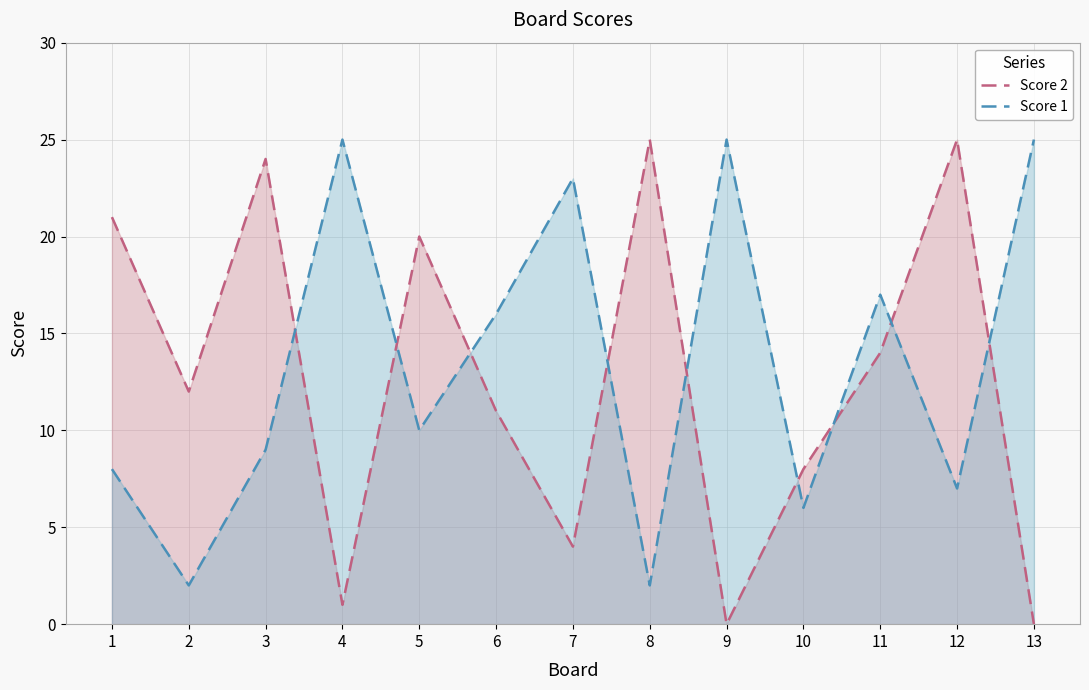

Between 4 and 8, which series saw the biggest shift?

Score 2